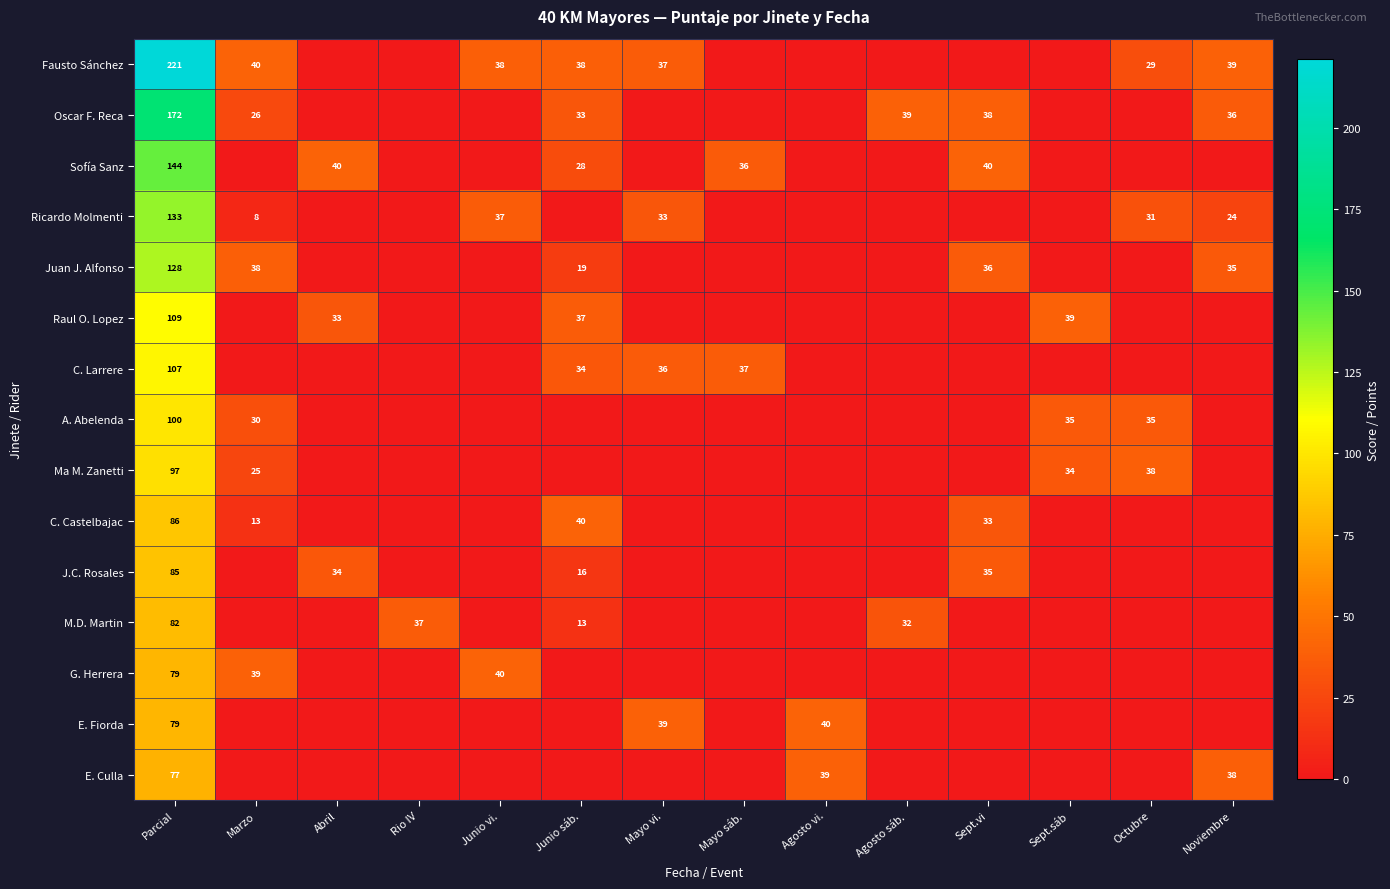

Is the value of Oscar F. Reca at Junio sáb. greater than the value of G. Herrera at Marzo?

No